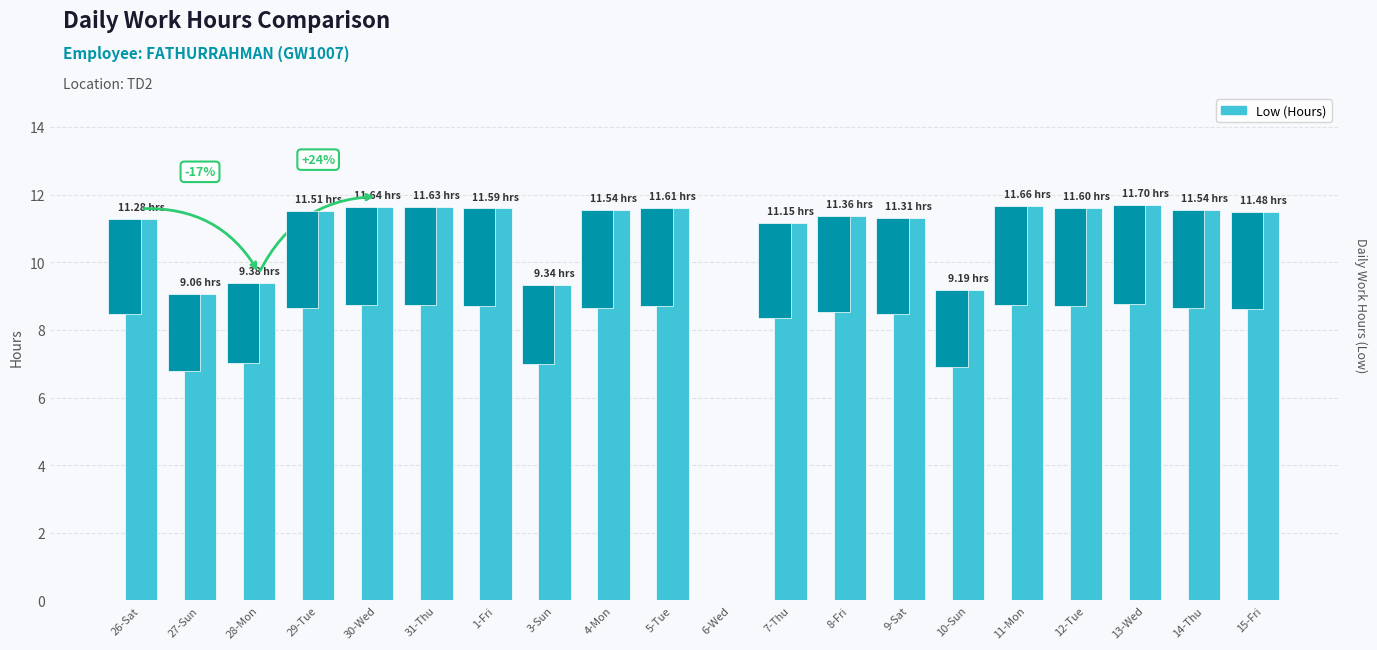

What is the change in value from 29-Tue to 9-Sat?

-0.2